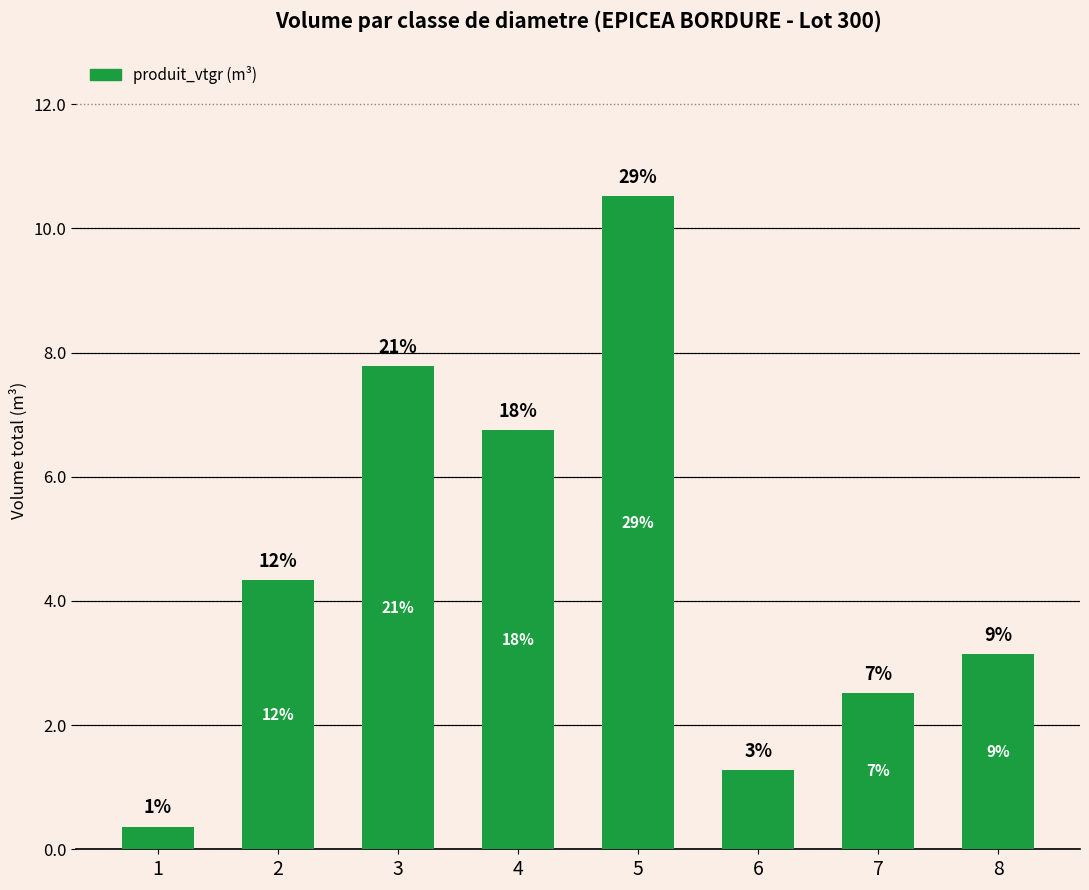

How many bars are there in total?

8